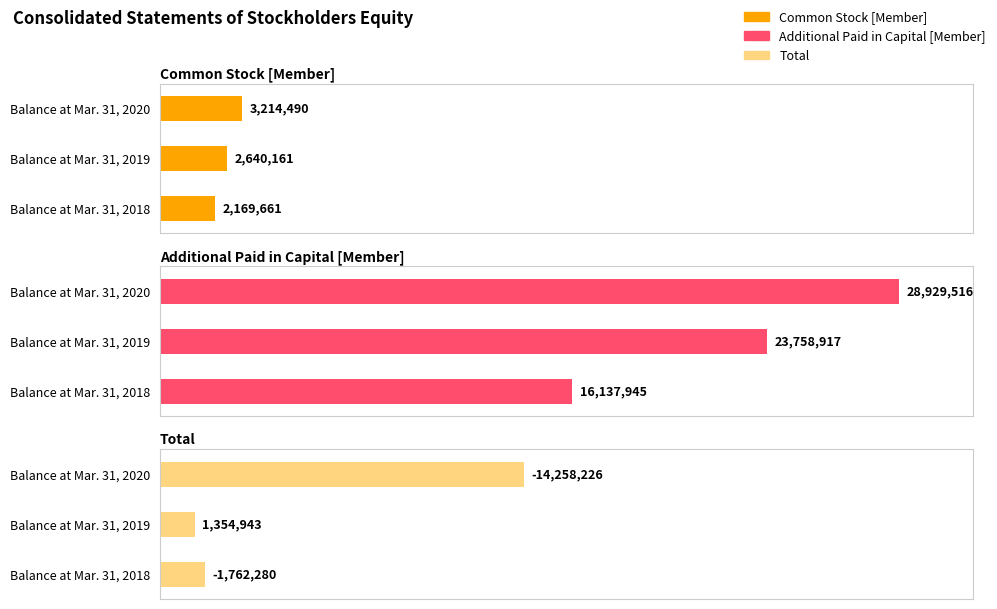

Reading left to right, extract all data points from this chart.

Common Stock [Member]: 2169661	2640161	3214490
Additional Paid in Capital [Member]: 16137945	23758917	28929516
Total: -1762280	1354943	-14258226